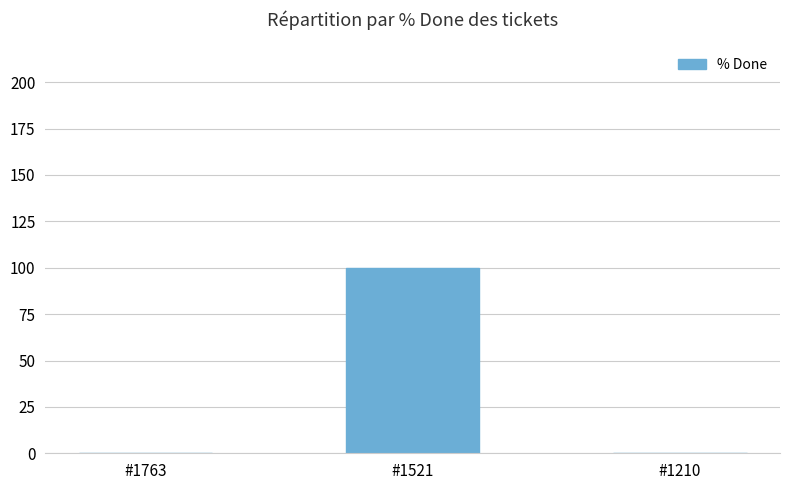

The chart shows a value of 0 at #1210. True or false?

True